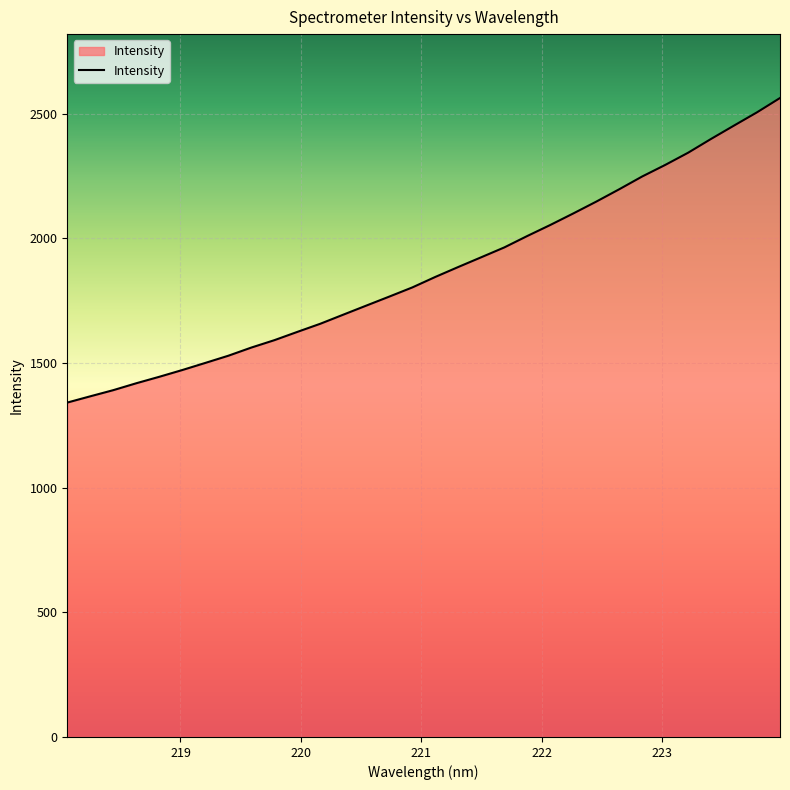

What is the smallest value displayed?

1341.6